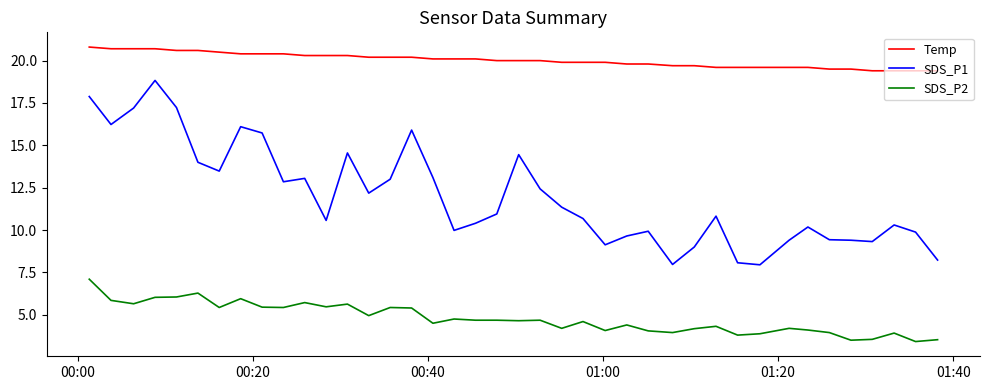

True or false: SDS_P1 and Temp cross at least once.

False